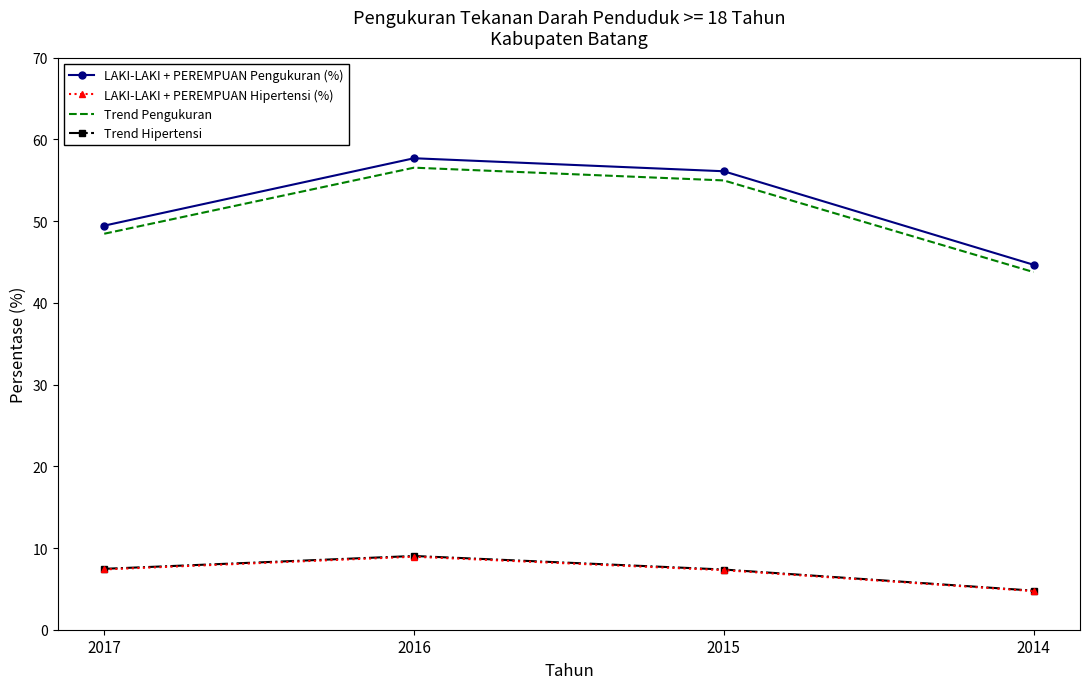

Is it true that LAKI-LAKI + PEREMPUAN Hipertensi (%) equals 7.3 at 2015?

True